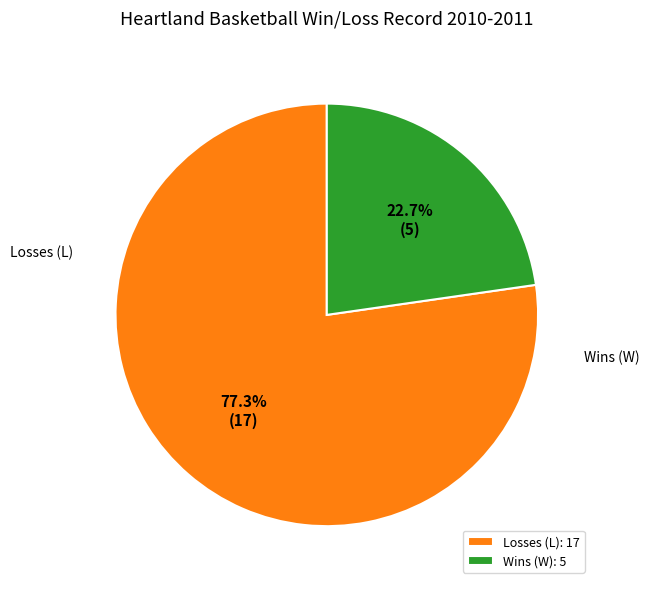

How many slices are in this pie chart?

2